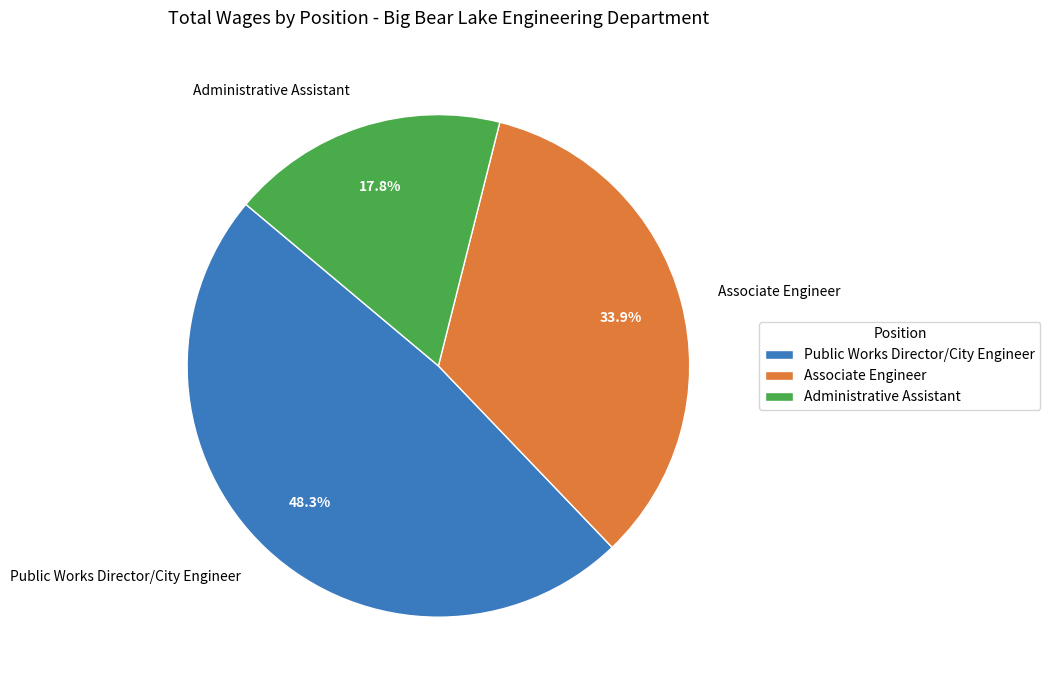

Which slice is the largest?

Public Works Director/City Engineer